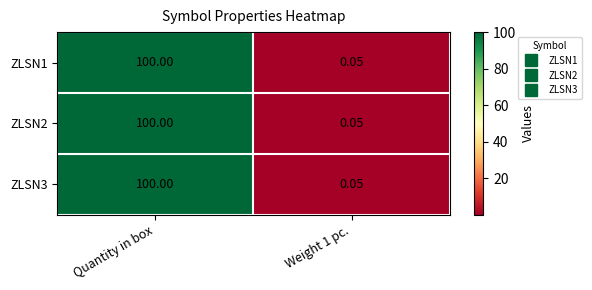

At which category is the sum across all series the highest?

Quantity in box